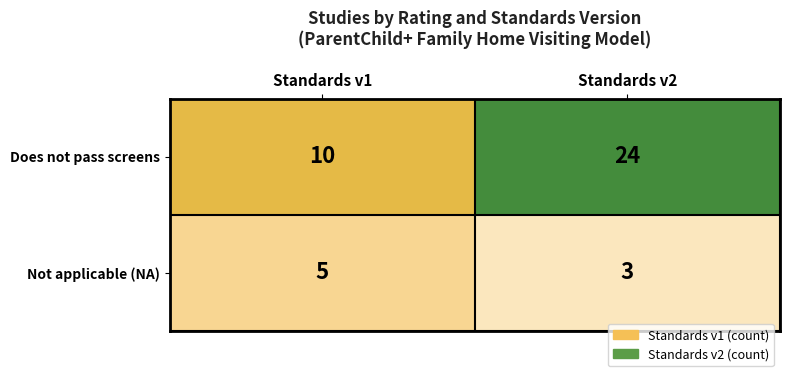

What is the approximate value of Not applicable (NA) at Standards v2?

3